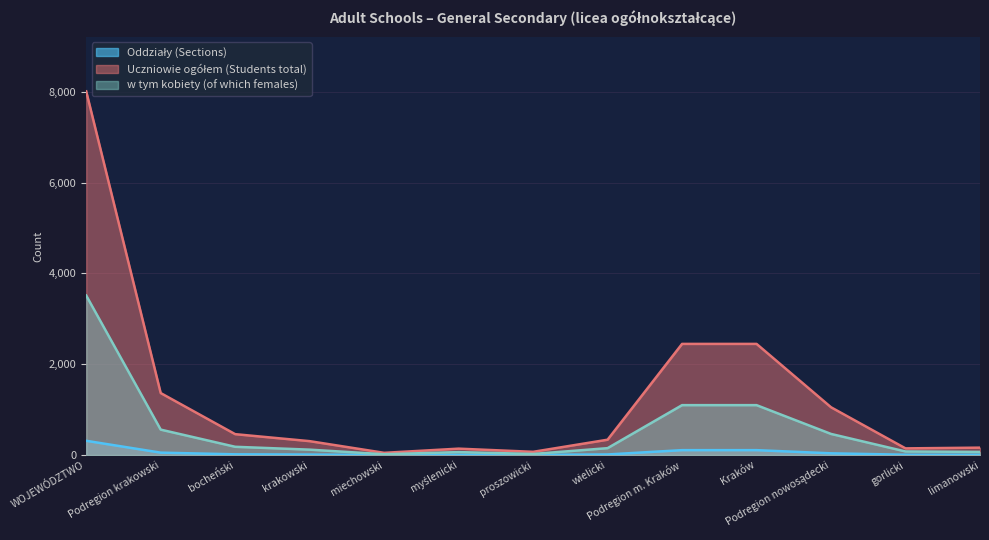

True or false: w tym kobiety (of which females) and Oddziały (Sections) cross at least once.

False